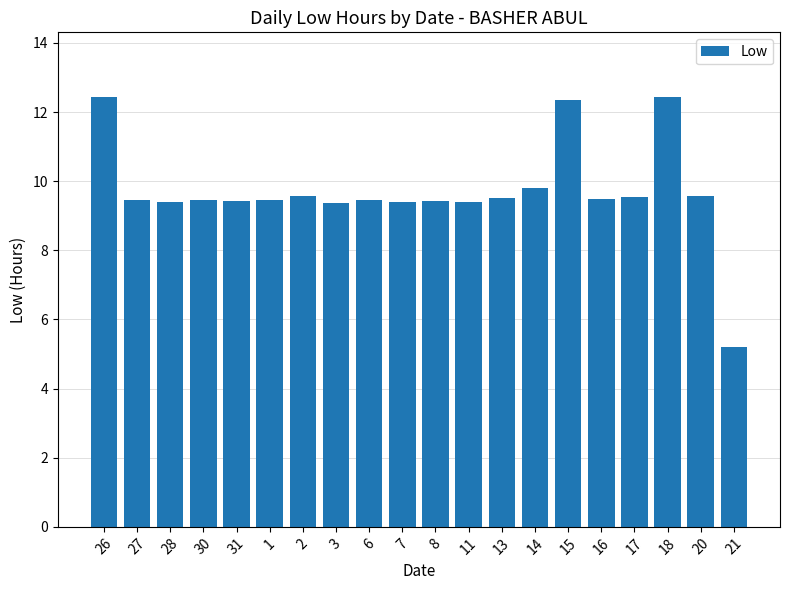

What is the minimum value shown in the chart?

5.2